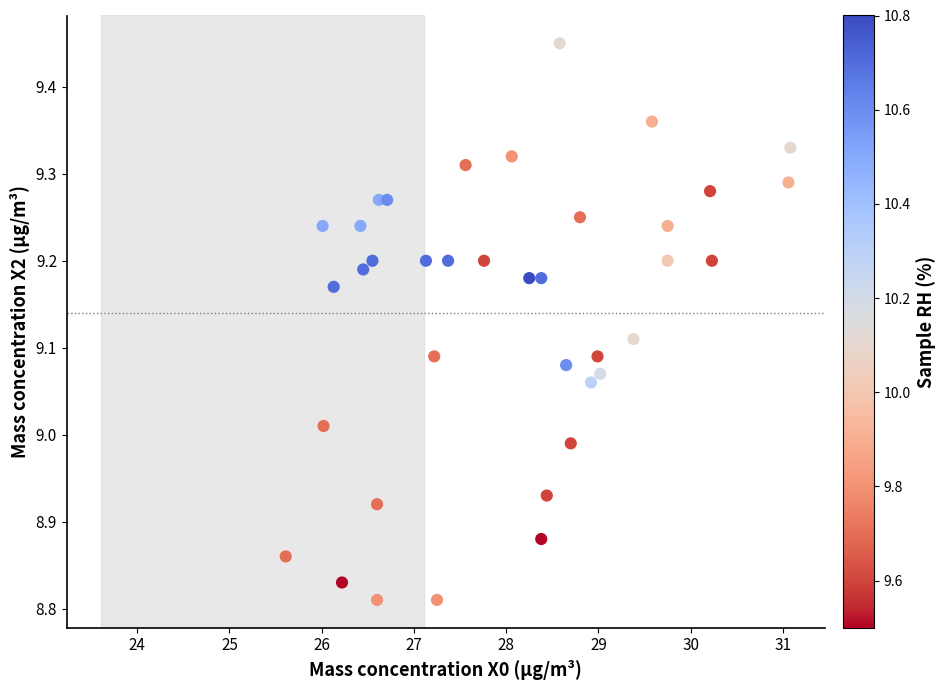

What is the range of Y values (max minus min)?

0.6